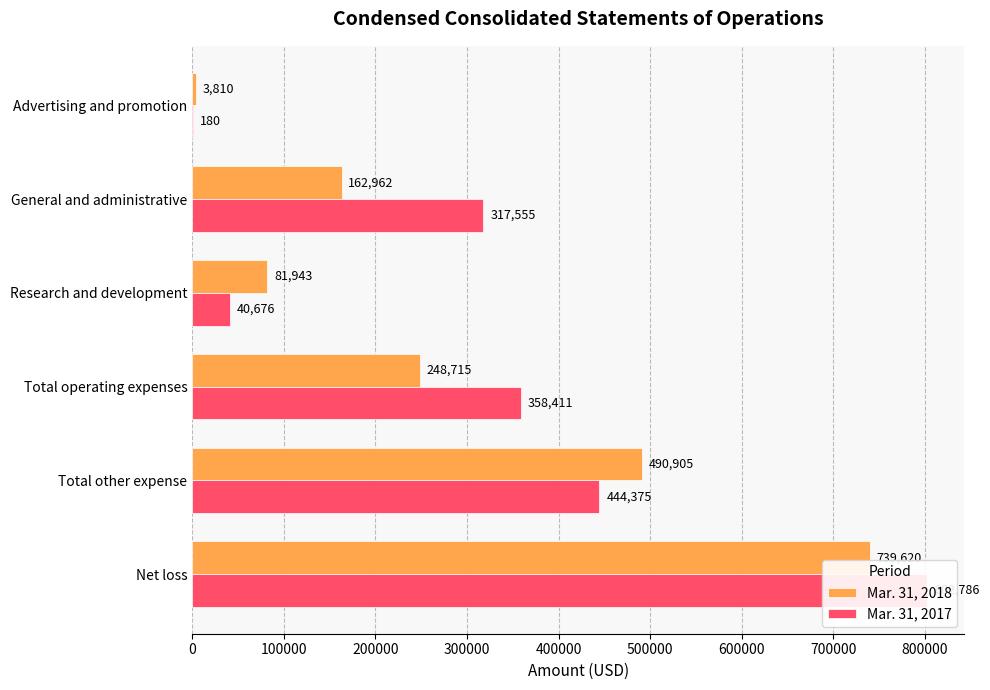

What are all the series names shown in the legend?

Mar. 31, 2018, Mar. 31, 2017